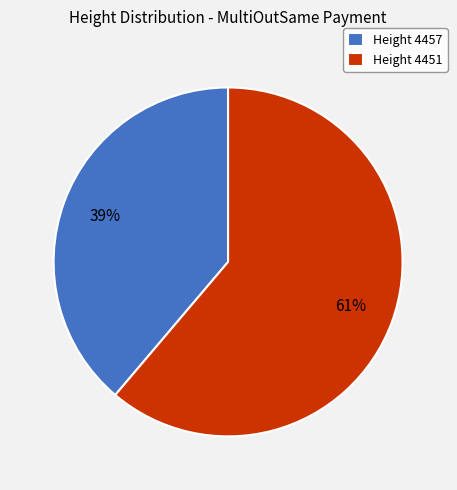

Count the number of slices in the pie.

2